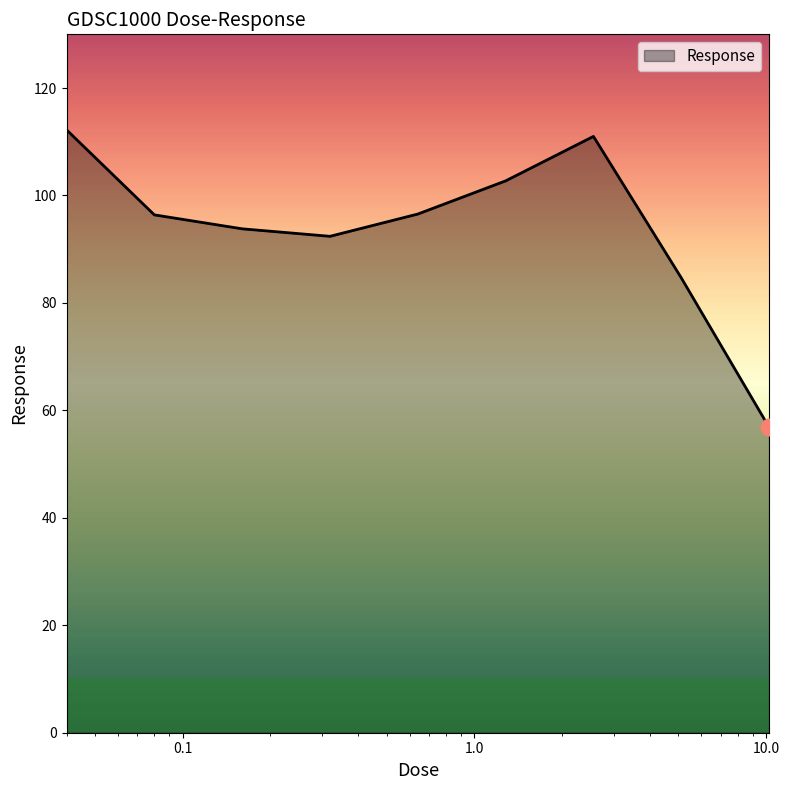

What is the greatest value displayed?

112.2